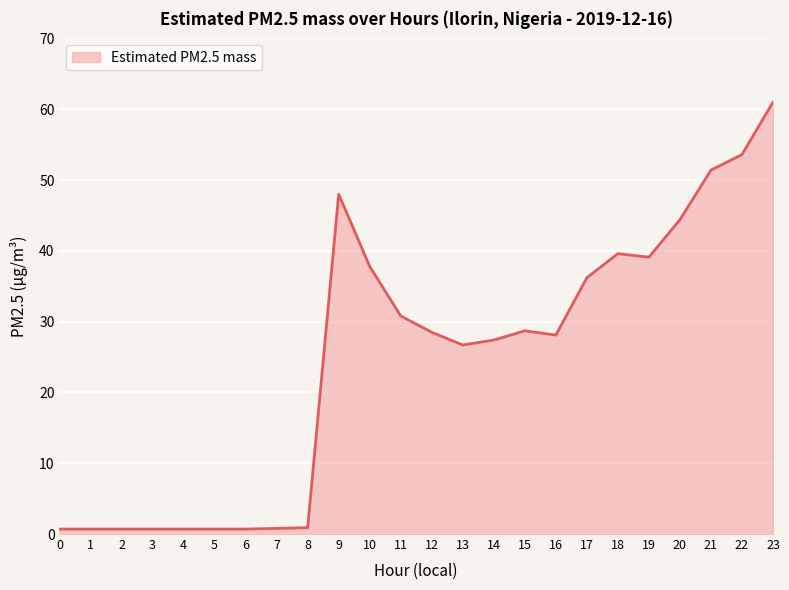

The value at 14 is 27.4. True or false?

True